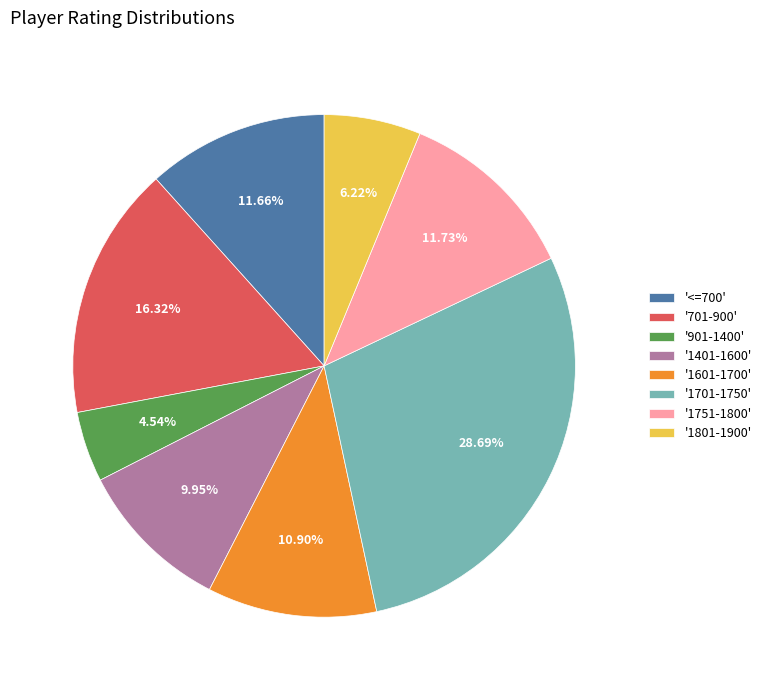

Combined, do '1701-1750' and '901-1400' account for over 50%?

No